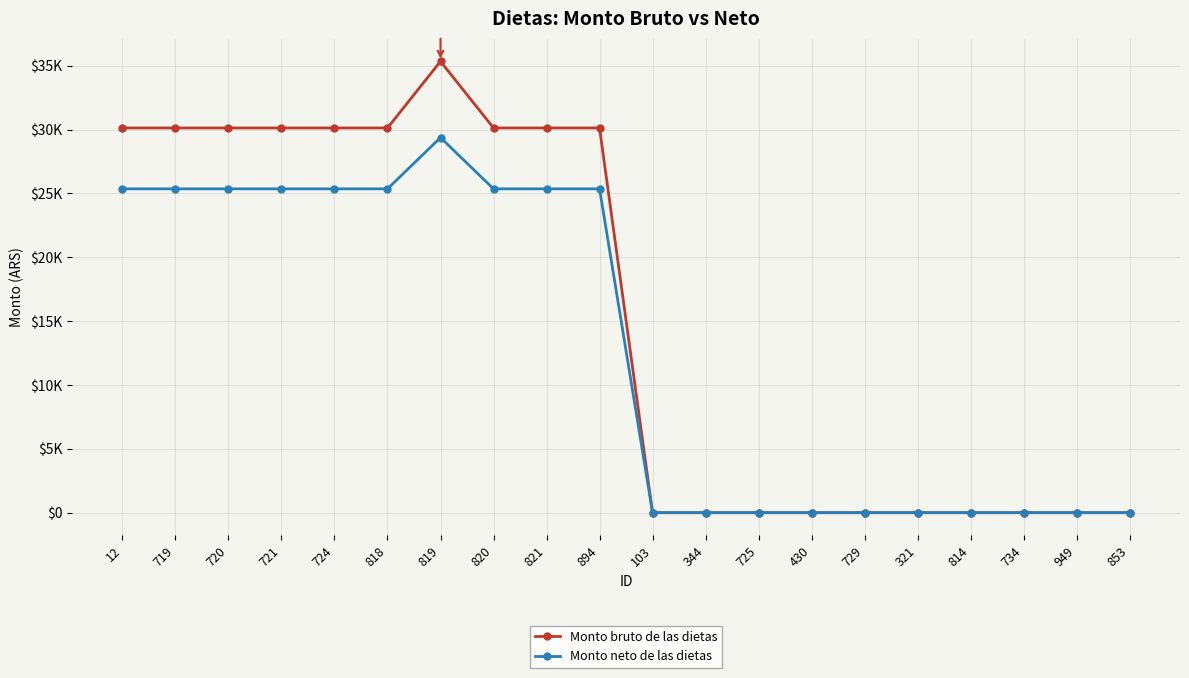

At which category is the sum across all series the highest?

819